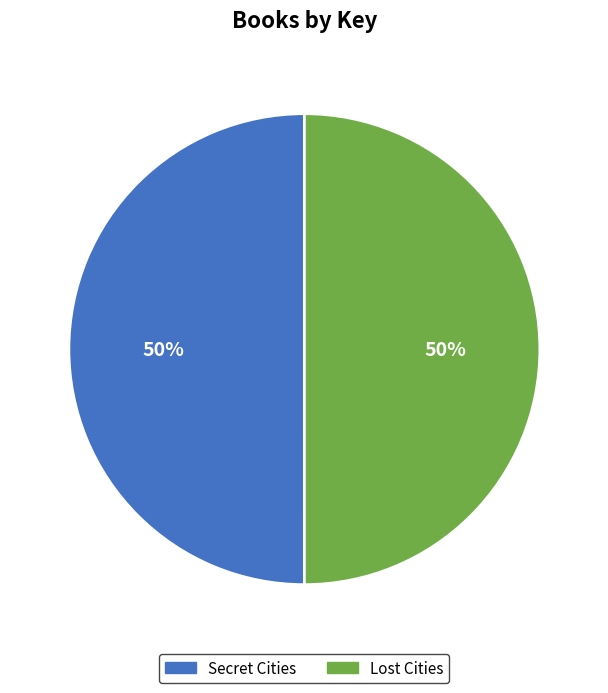

How many slices are in this pie chart?

2